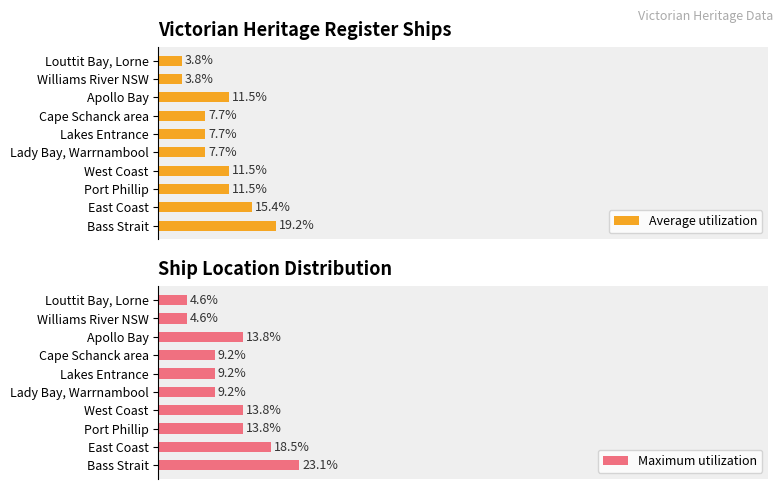

What are all the series names shown in the legend?

Average utilization, Maximum utilization